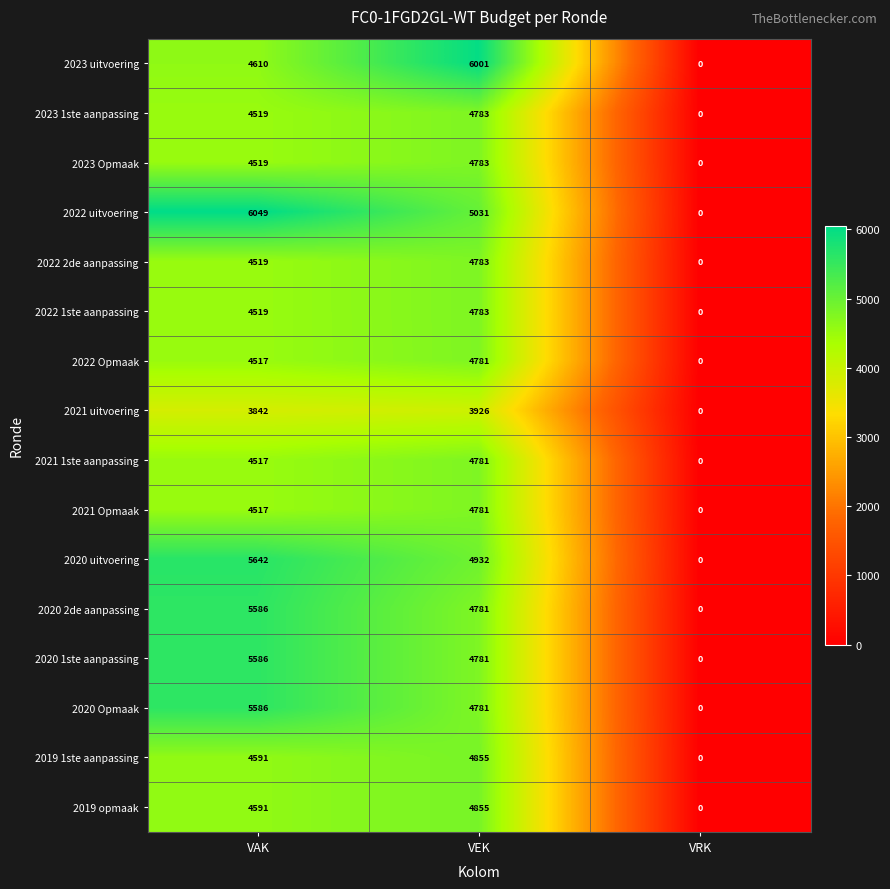

The value of 2019 1ste aanpassing at VRK is 0. True or false?

True